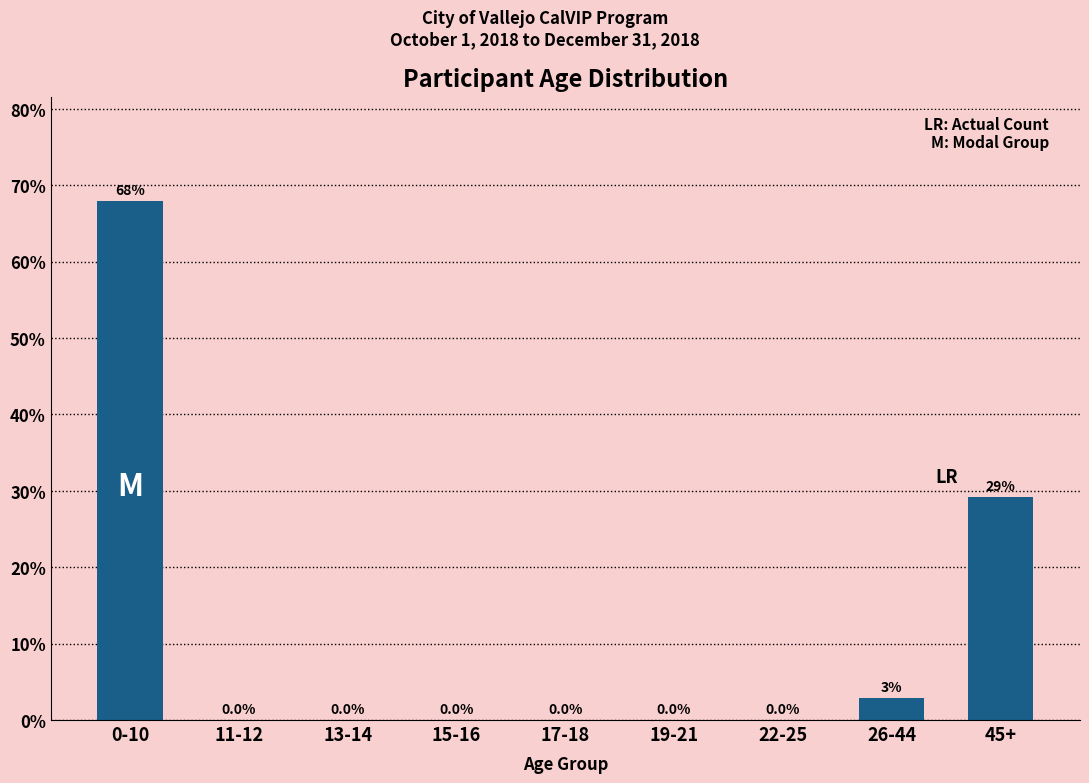

Where is the data nearest to the value 33?

45+